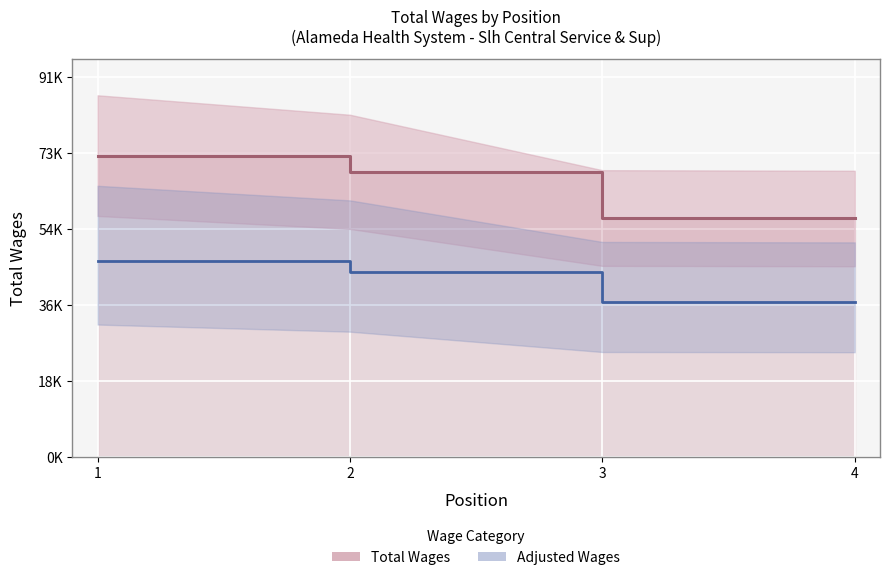

Rank the series by their average value, from lowest to highest.

Adjusted Wages, Total Wages